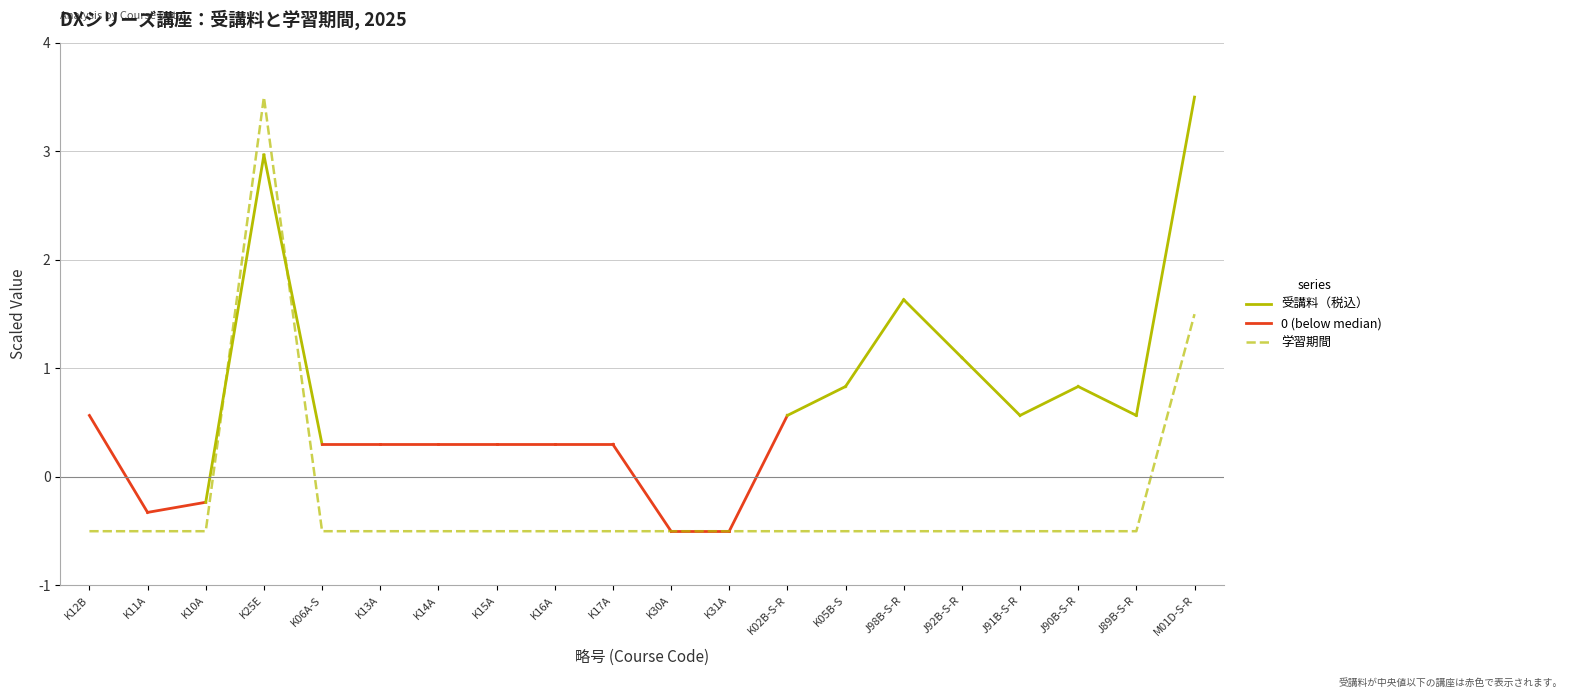

What position from the left is J98B-S-R?

15